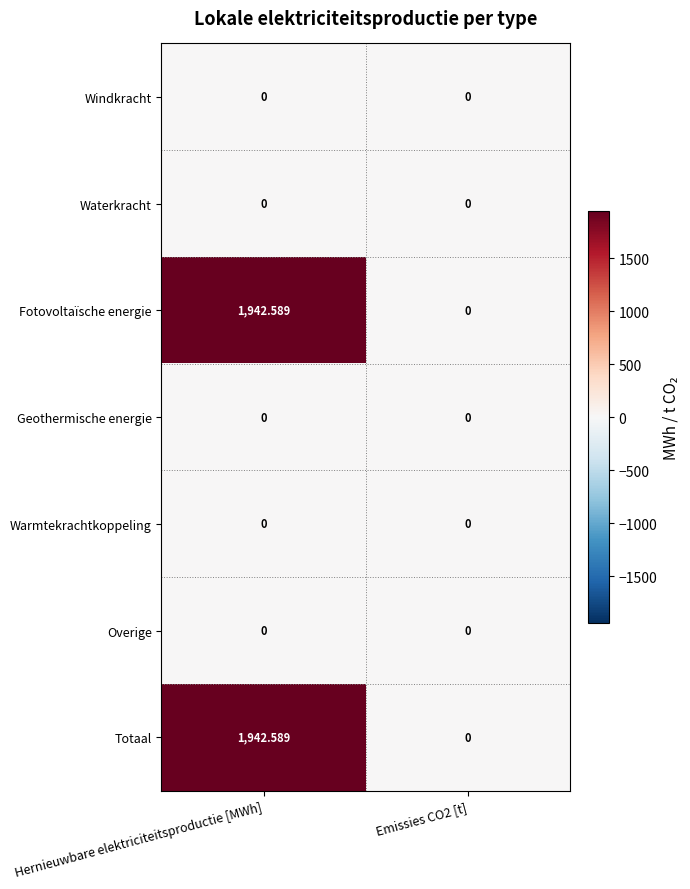

At which category is the sum across all series the highest?

Hernieuwbare elektriciteitsproductie [MWh]